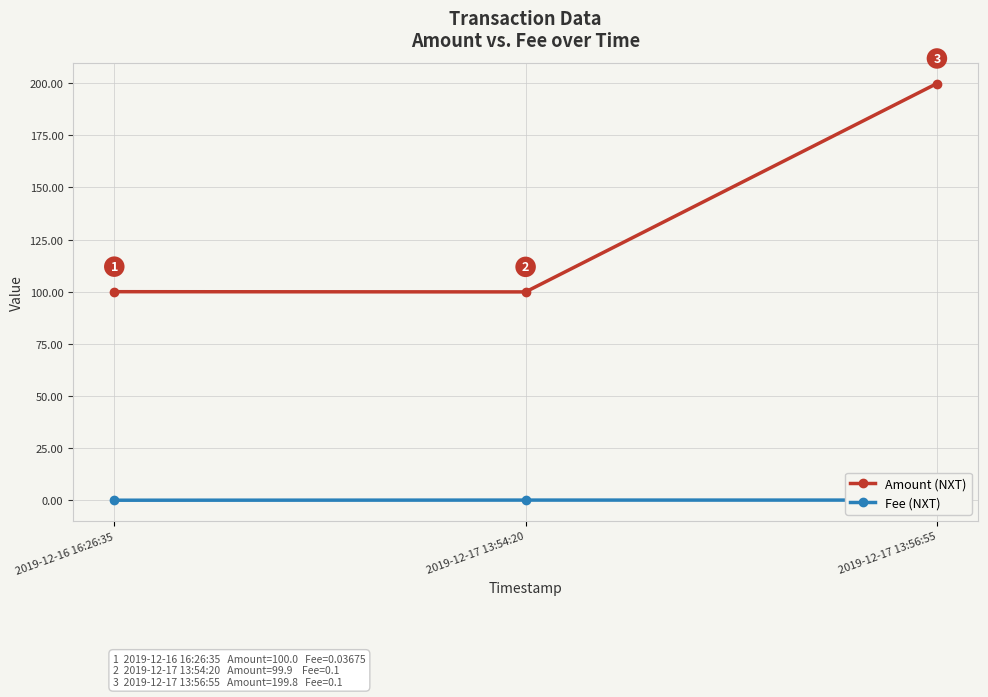

Rank the categories by Fee (NXT) value from highest to lowest.

2019-12-17 13:54:20, 2019-12-17 13:56:55, 2019-12-16 16:26:35